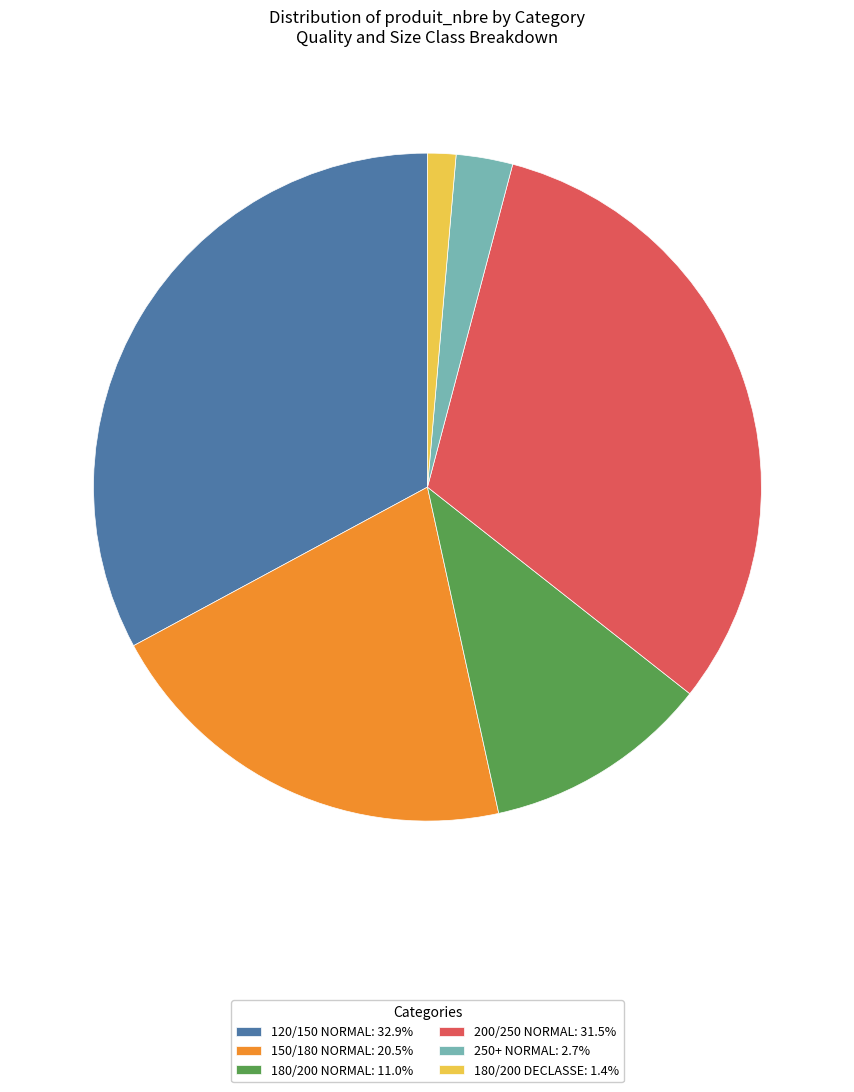

True or false: 180/200 DECLASSE accounts for 12% of the total.

False